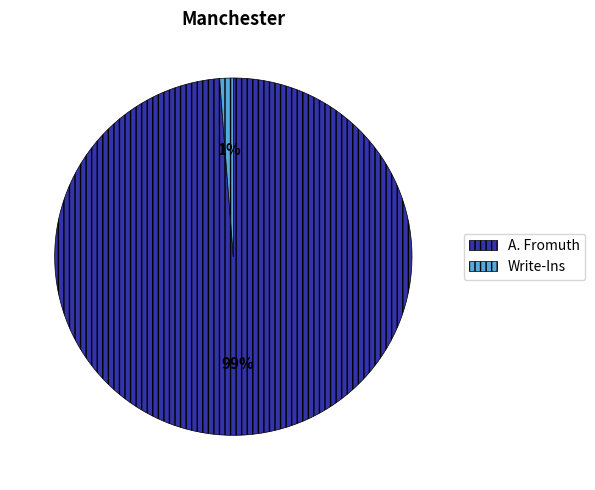

How many segments does this pie chart have?

2